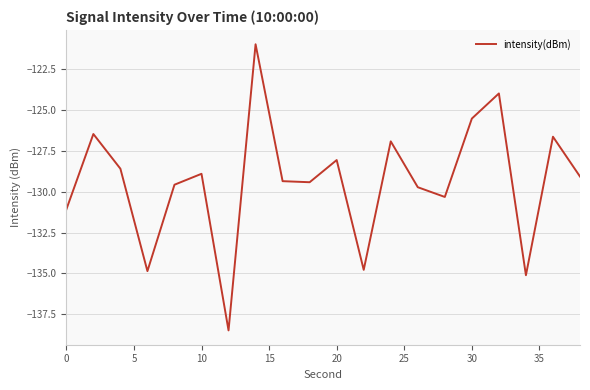

Reading left to right, list all the values displayed in this chart.

-131.1	-126.5	-128.6	-134.9	-129.6	-128.9	-138.5	-121.0	-129.4	-129.4	-128.1	-134.8	-126.9	-129.7	-130.3	-125.5	-124.0	-135.1	-126.6	-129.1